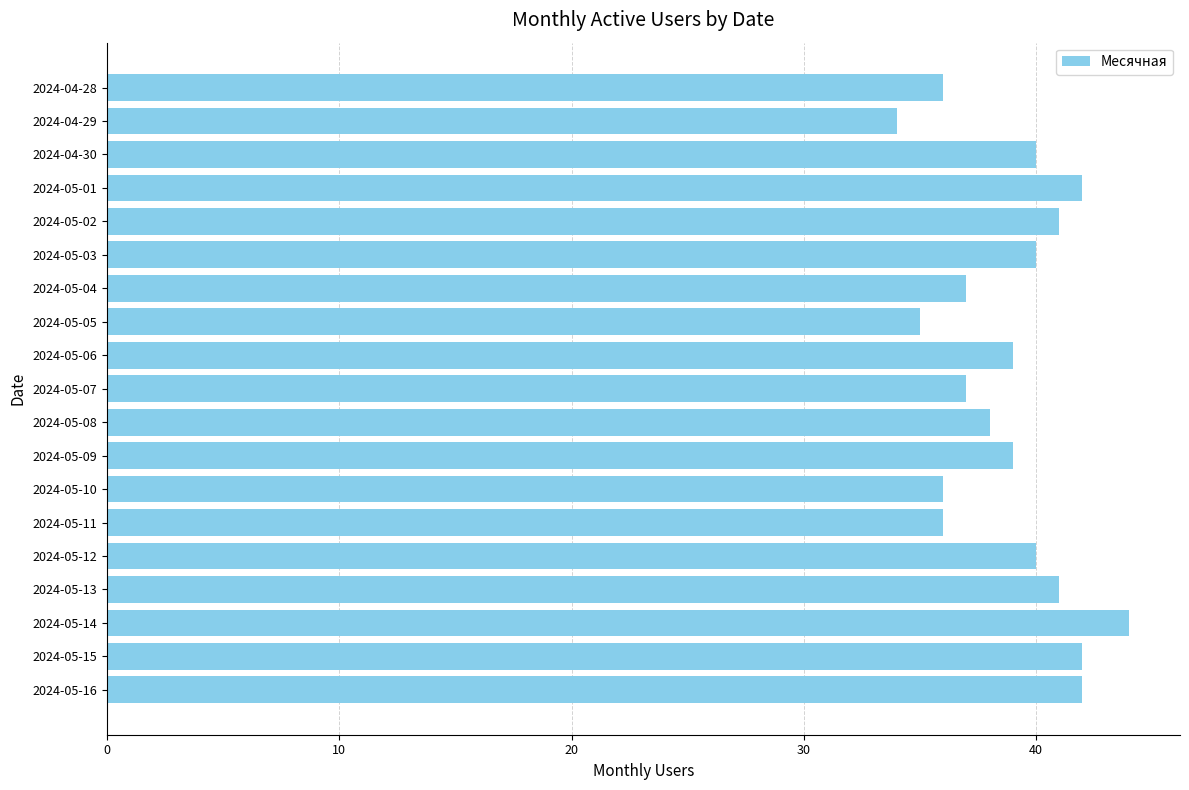

What is the sum of the values at 2024-05-16 and 2024-05-15?

84